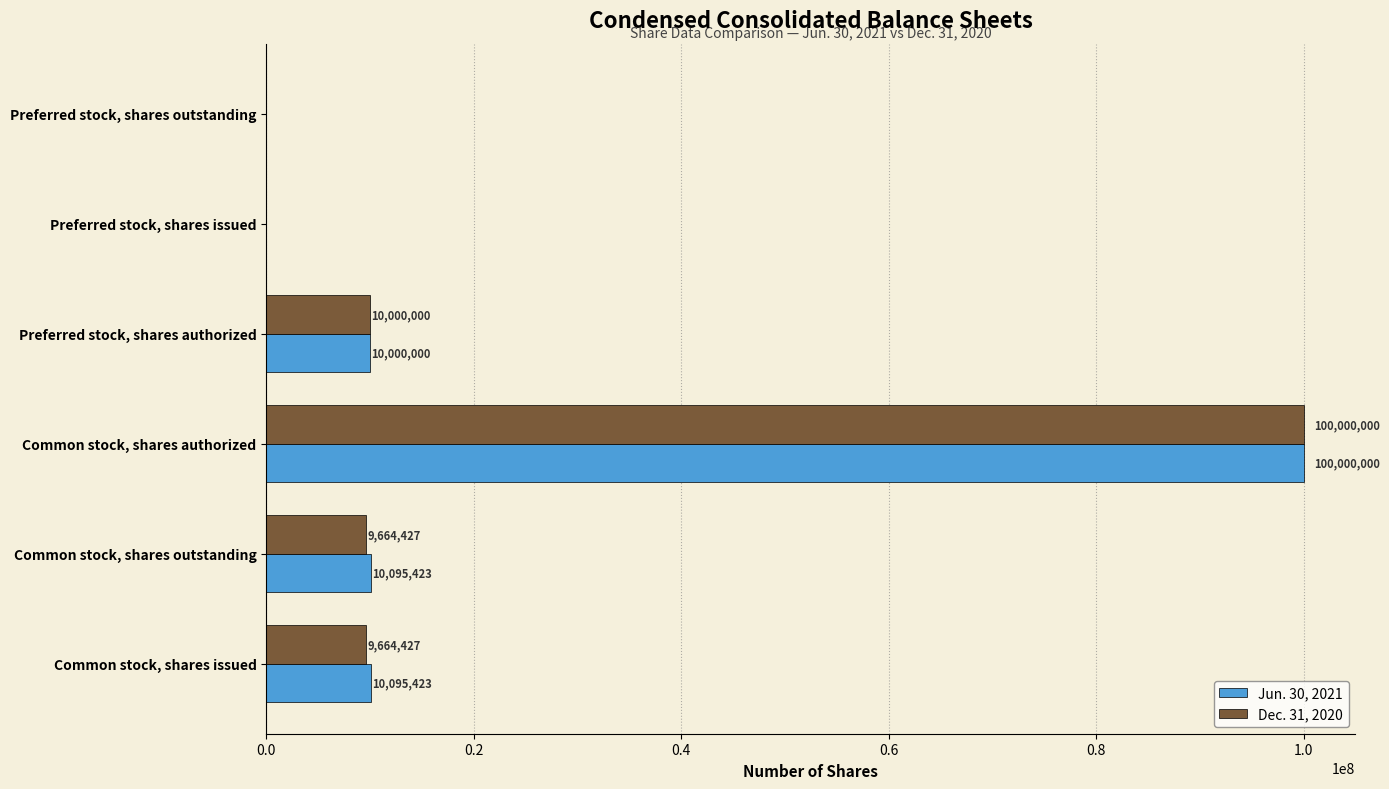

What is the highest value of the Jun. 30, 2021 series?

100000000